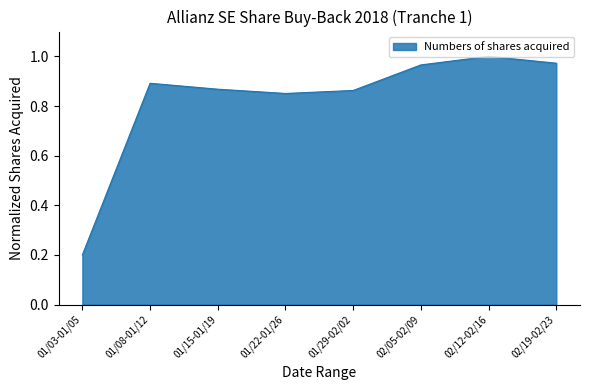

Which has a higher value, 01/29-02/02 or 01/08-01/12?

01/08-01/12